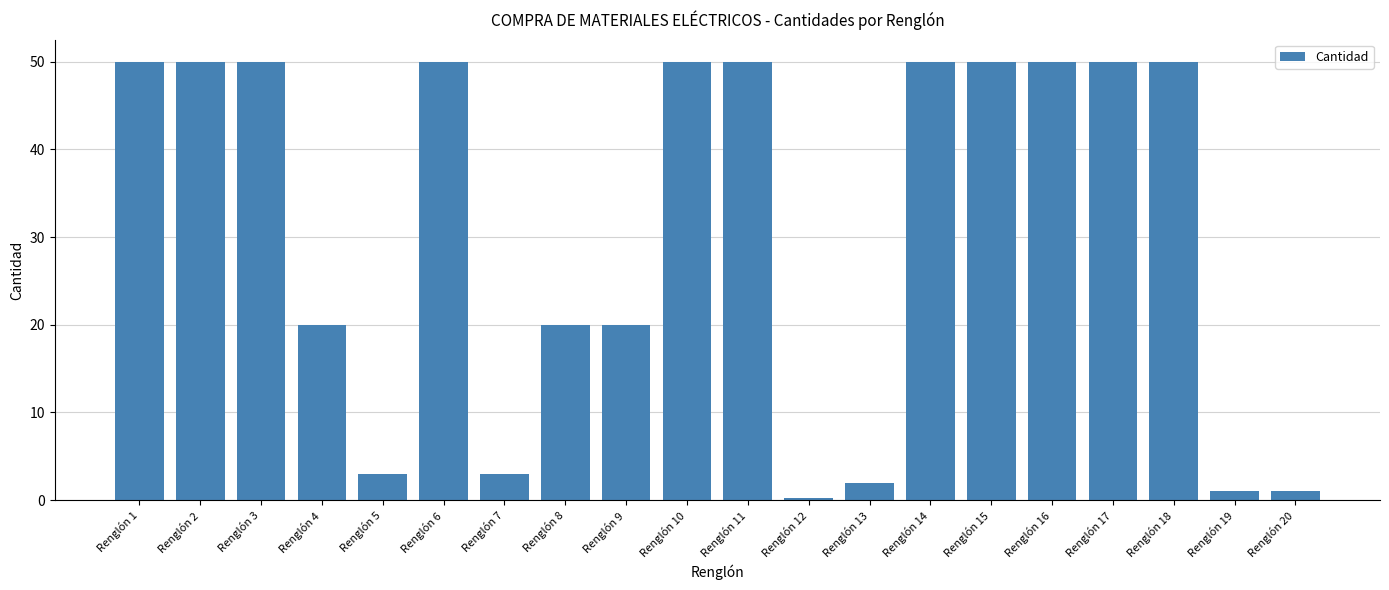

What is the sum of the values at Renglón 15 and Renglón 18?

100.0